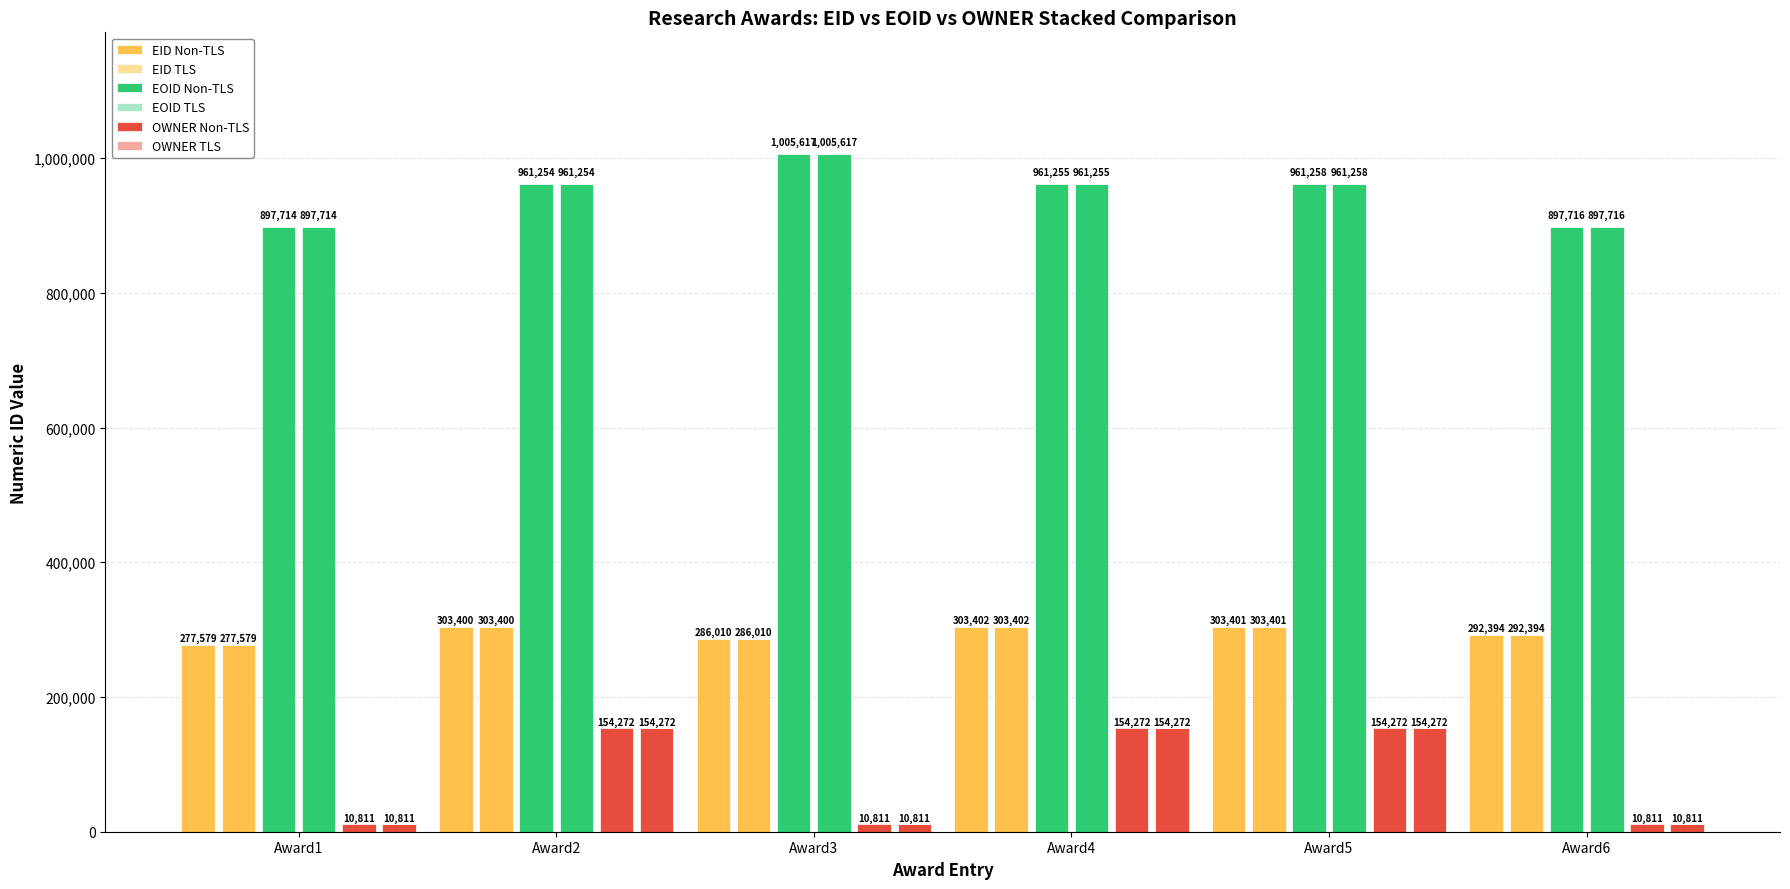

How many values in the EOID Non-TLS series are below 961255?

3